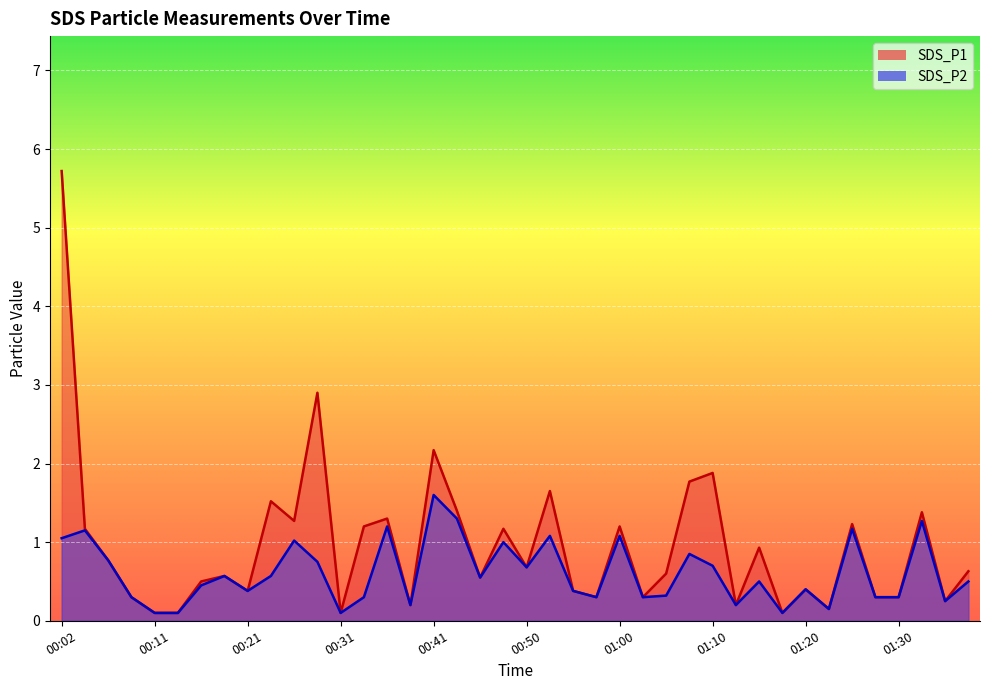

What is the sum of all SDS_P2 values?

24.3